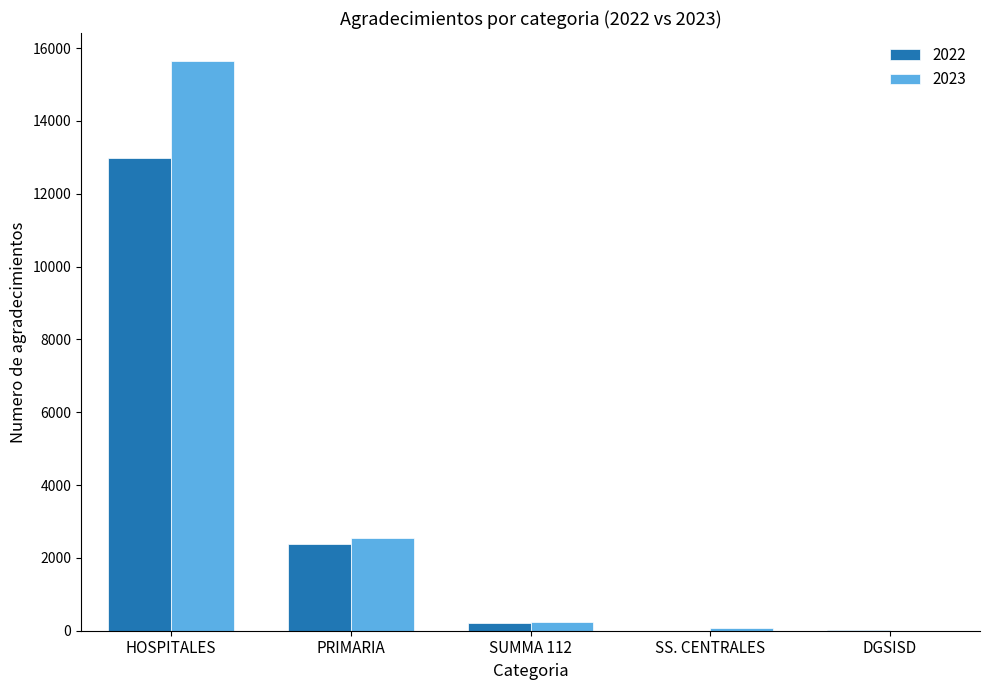

The 2022 series shows 11 at DGSISD. True or false?

True